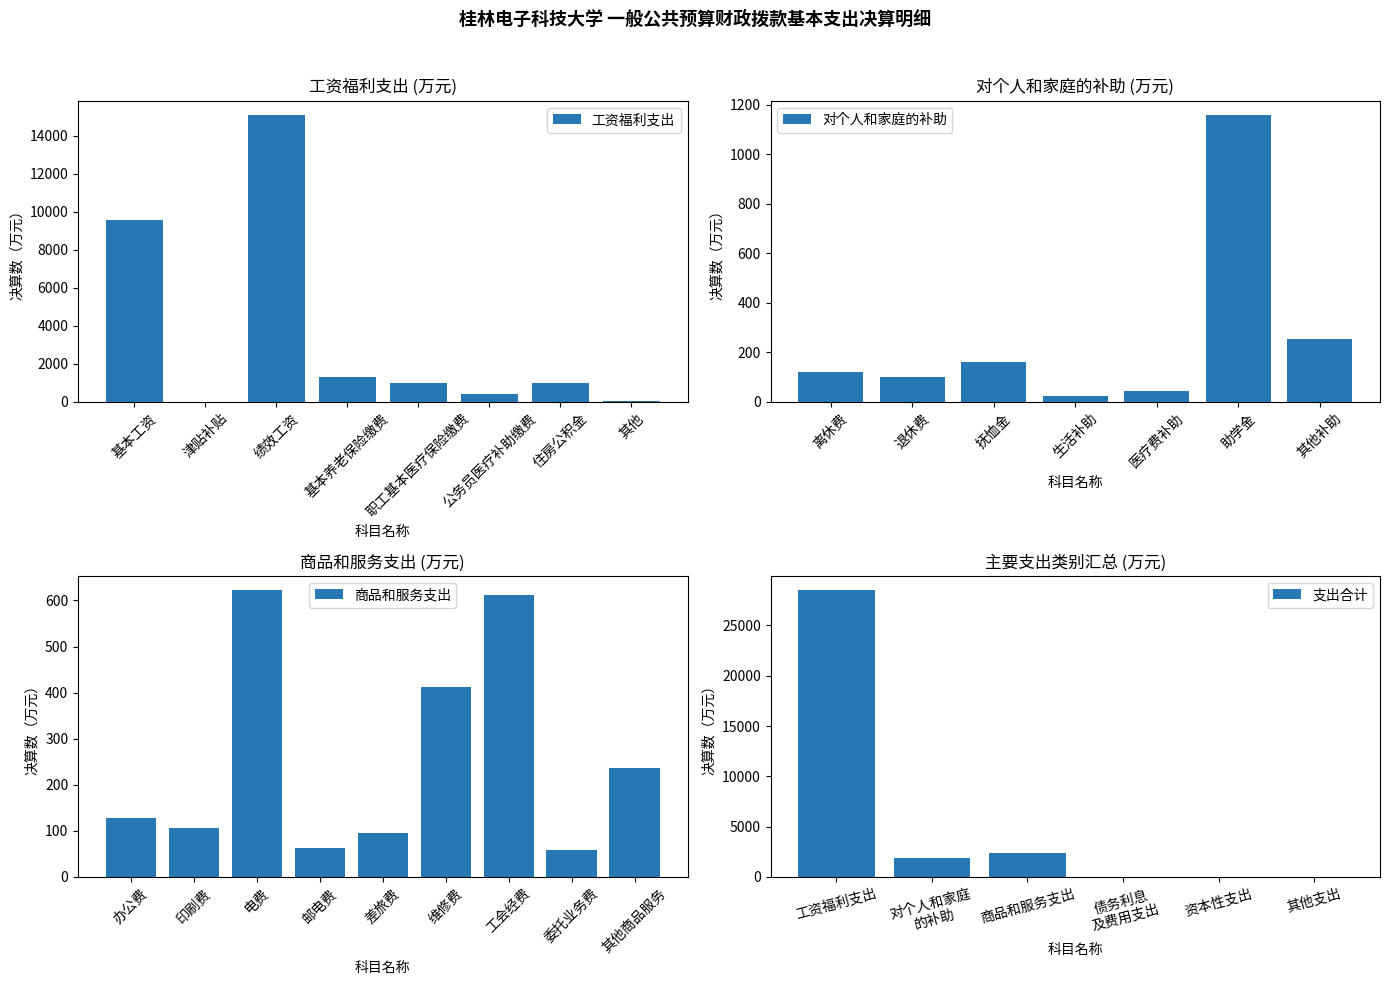

Count the number of categories in the chart.

6